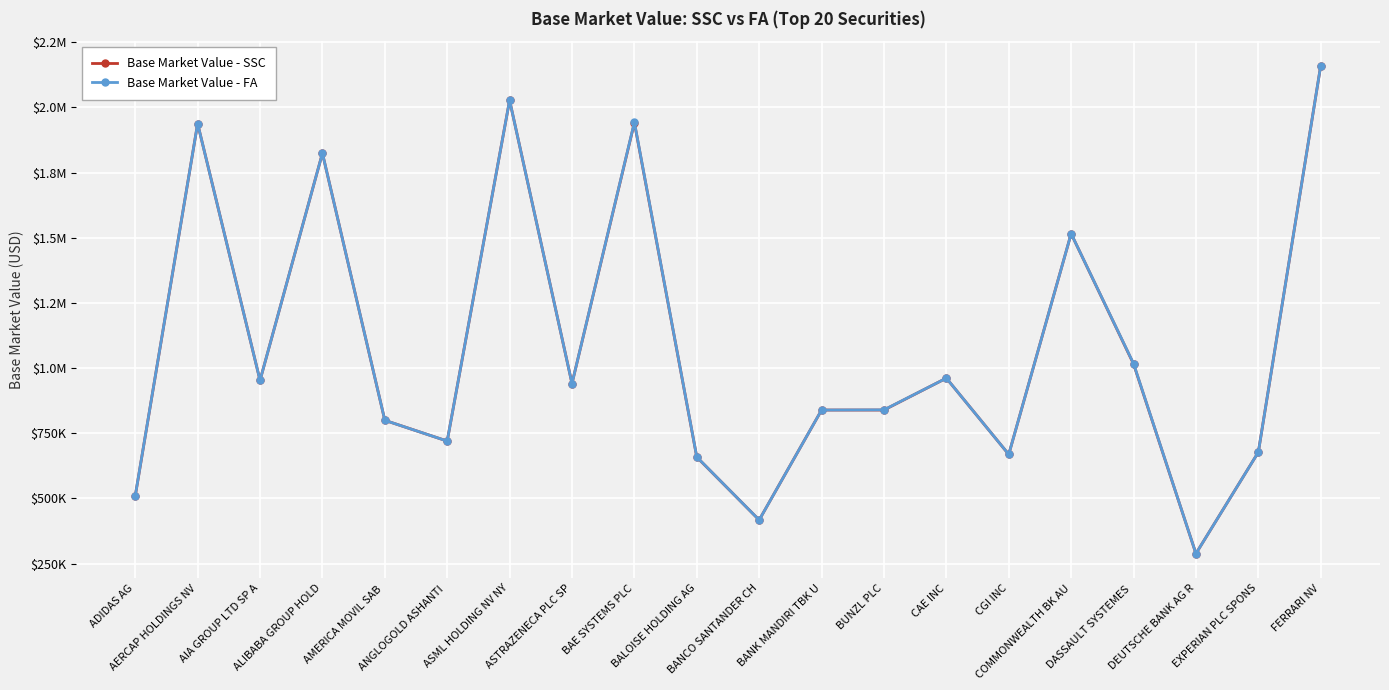

Is this an area chart (filled region under the line)?

No